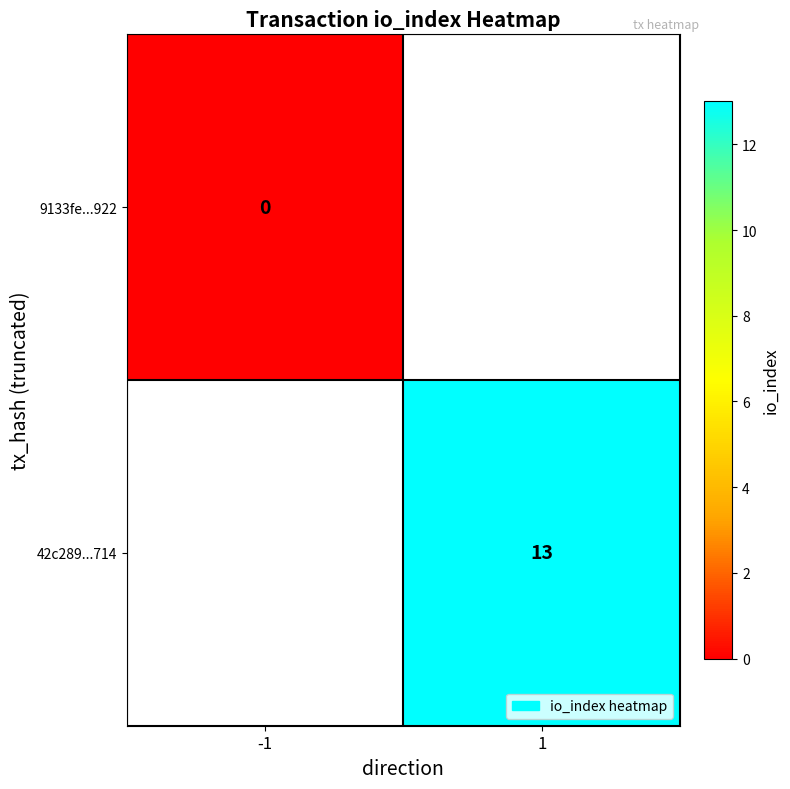

Count the number of categories in the chart.

2